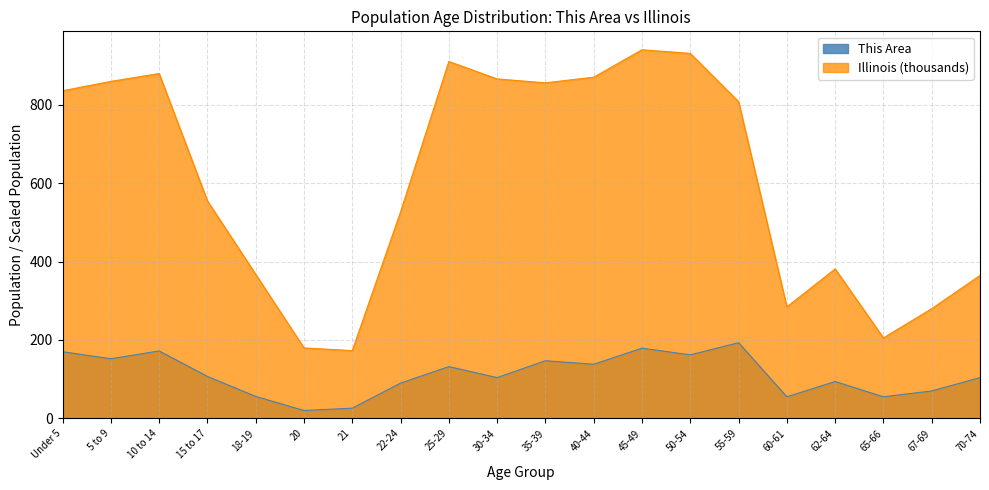

Which category has the lowest value in the This Area series?

20